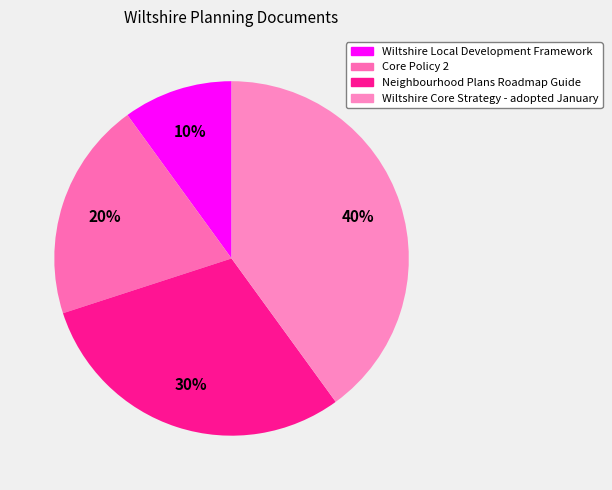

How many slices are in this pie chart?

4